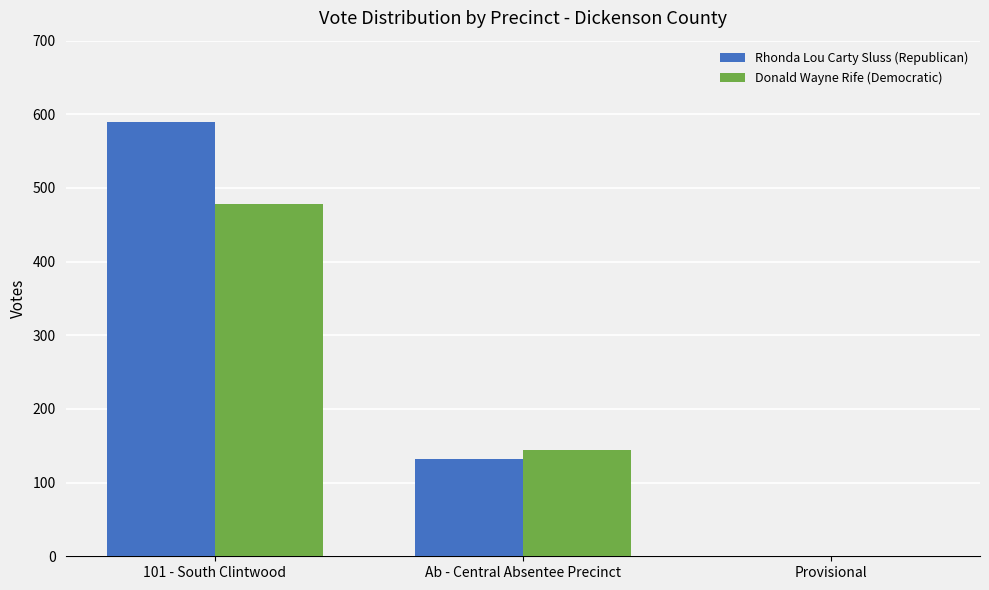

What is the maximum value for Rhonda Lou Carty Sluss (Republican)?

589